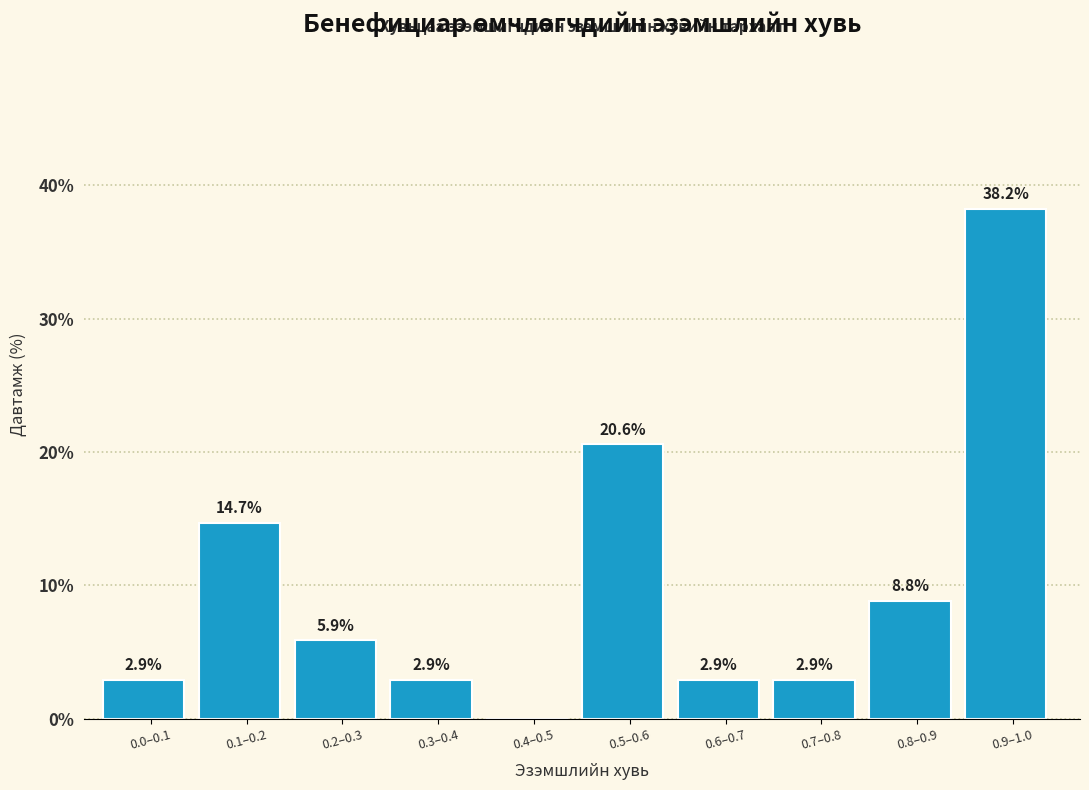

Reading right to left, extract all data points from this chart.

0.9–1.0=38.2	0.8–0.9=8.8	0.7–0.8=2.9	0.6–0.7=2.9	0.5–0.6=20.6	0.4–0.5=0.0	0.3–0.4=2.9	0.2–0.3=5.9	0.1–0.2=14.7	0.0–0.1=2.9